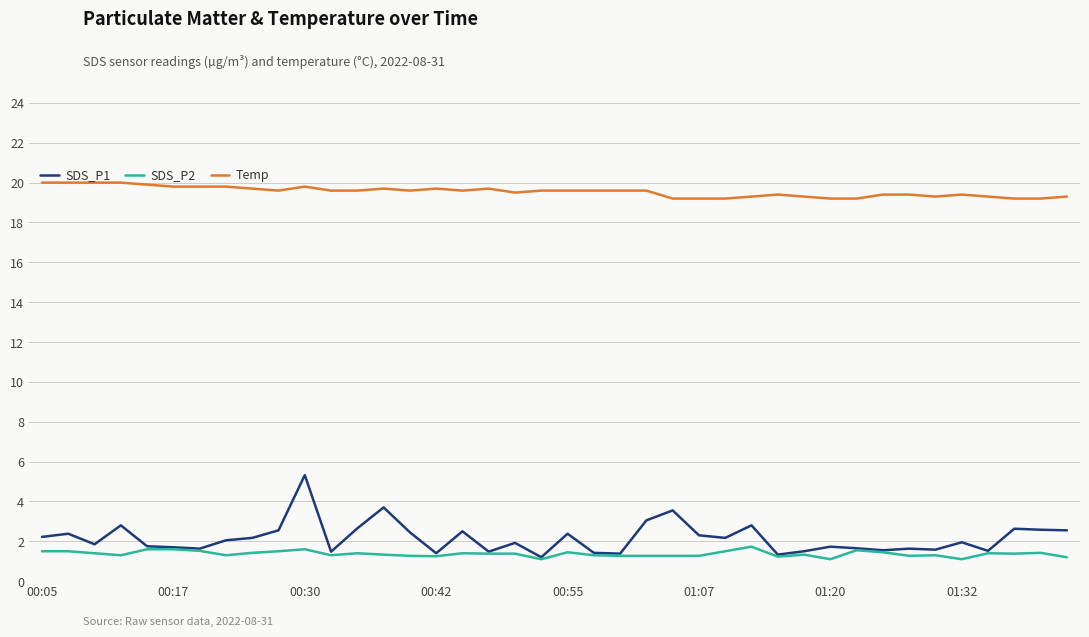

Which series has the widest spread of values?

SDS_P1